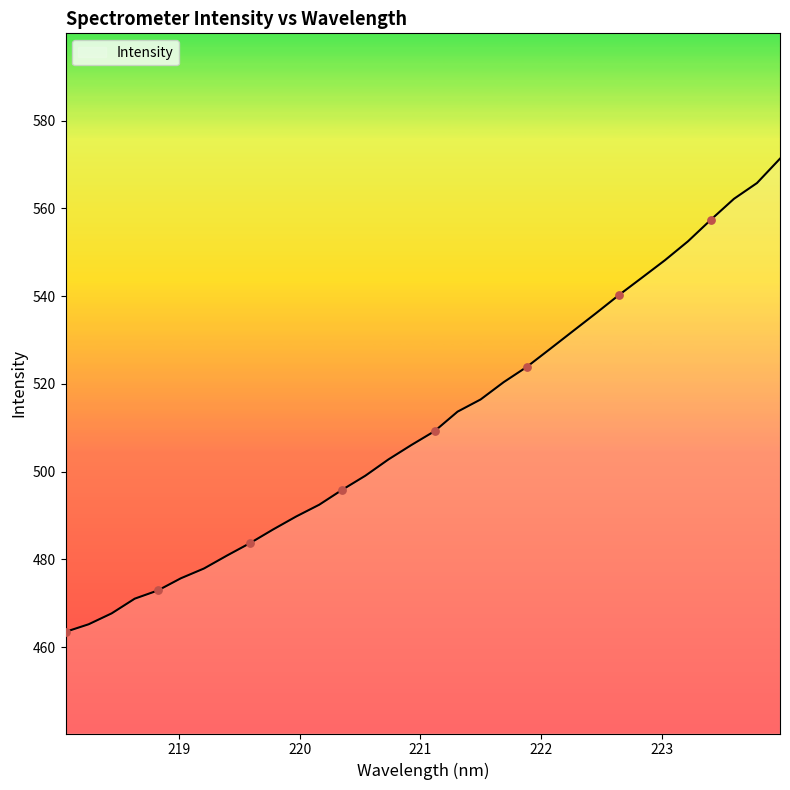

What is the maximum value shown in the chart?

571.3